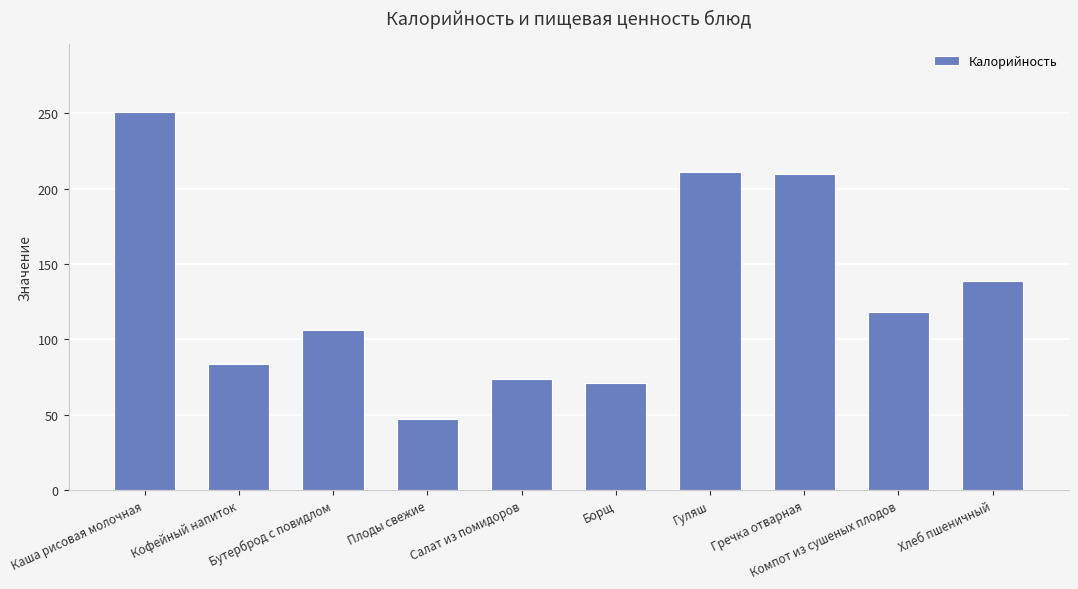

What is the label of the 1st bar from the right?

Хлеб пшеничный